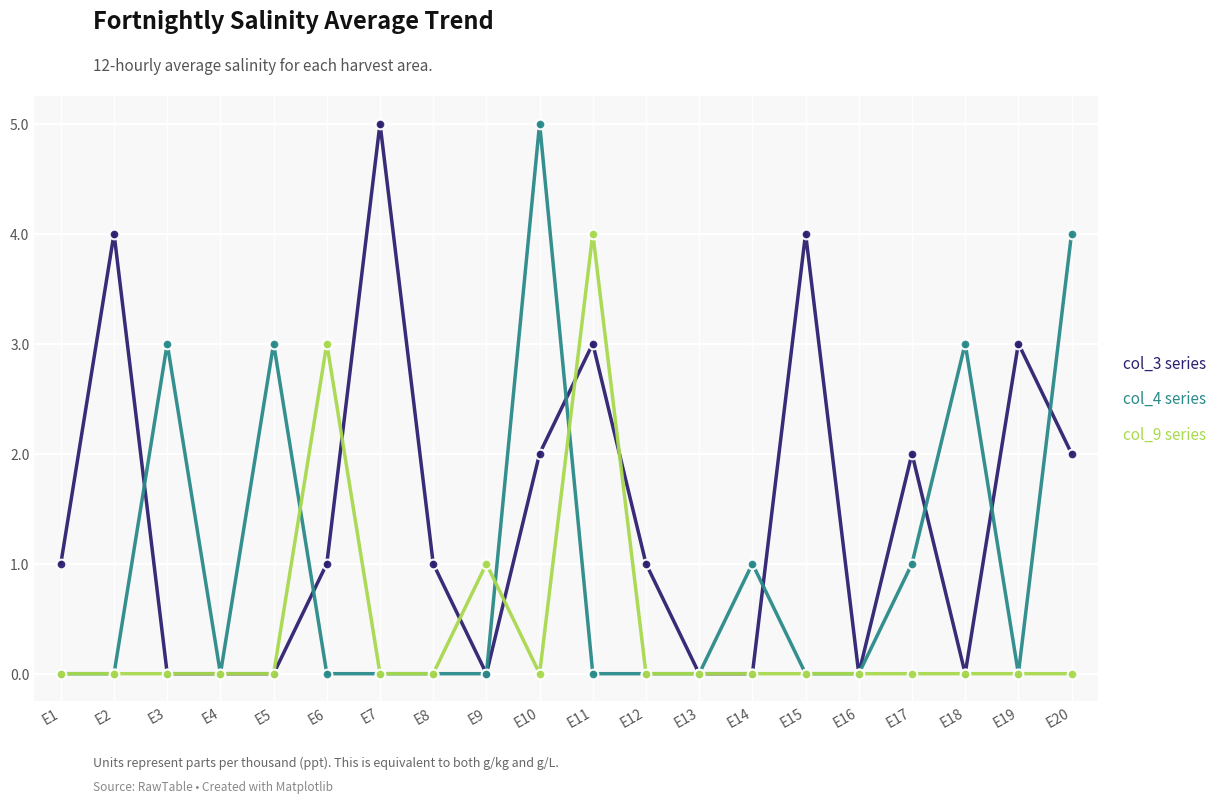

At which category does col_3 series reach its first local peak?

E2